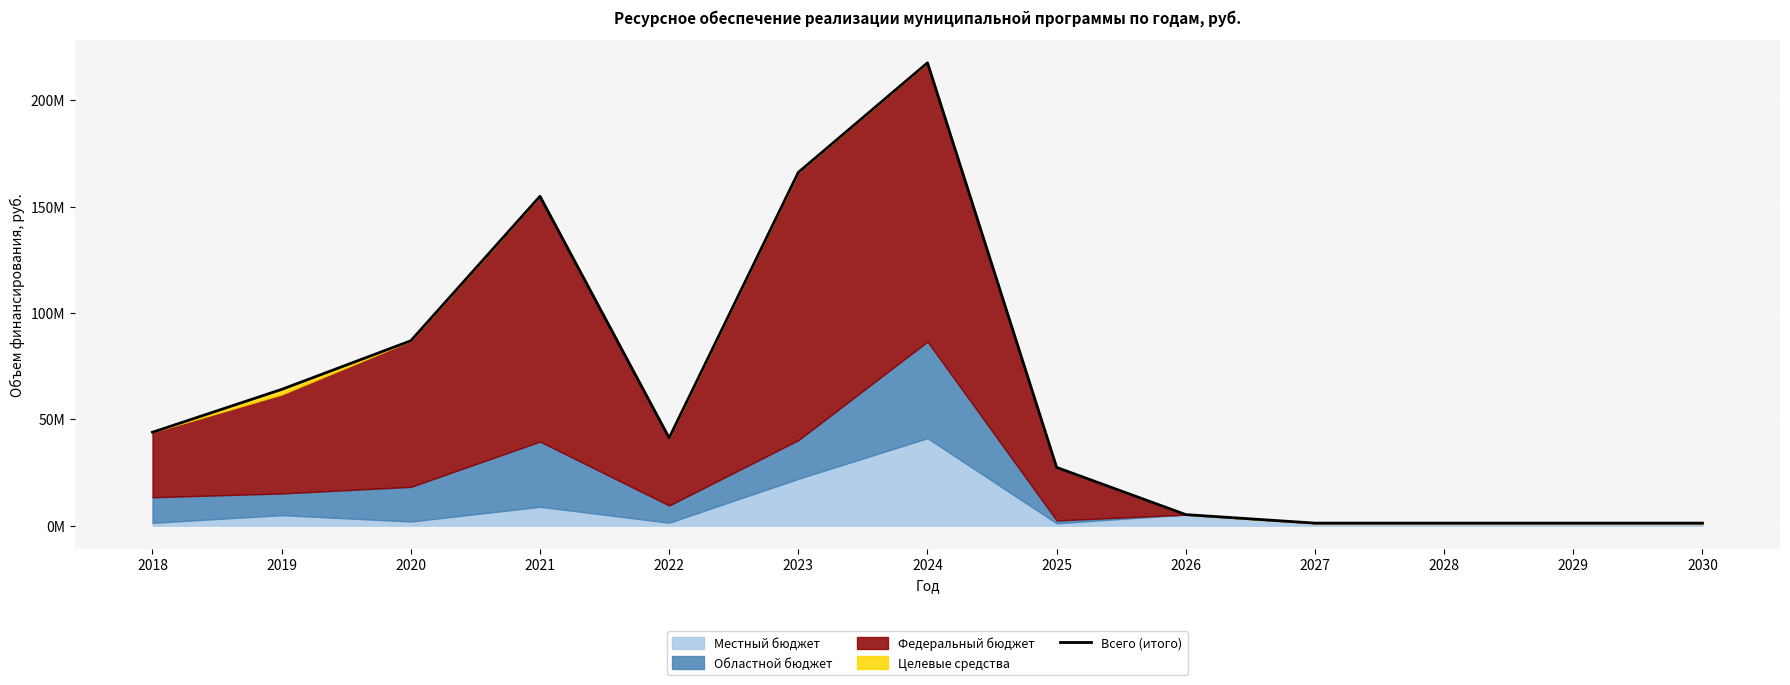

What is the change in value from 2019 to 2029?

-62845216.1